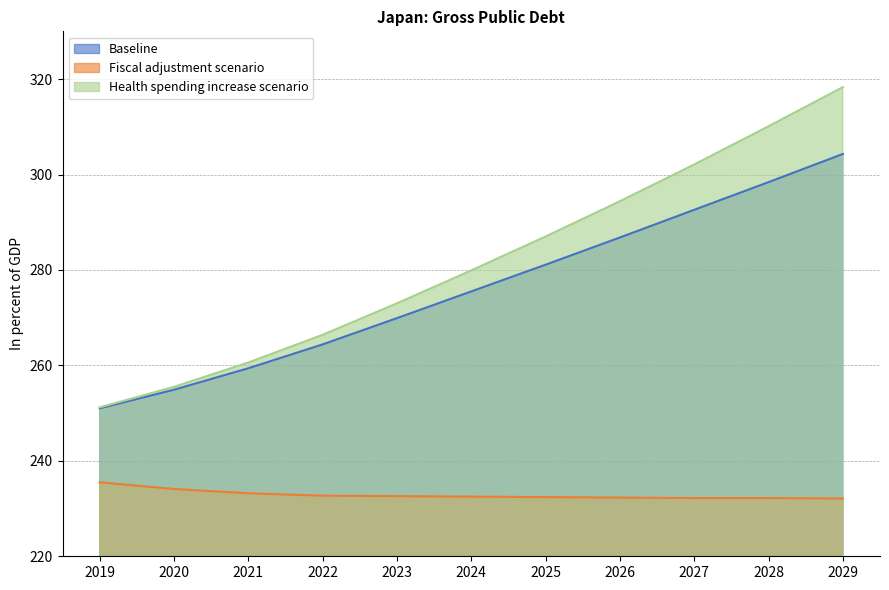

The Baseline series shows 281.1 at 2025. True or false?

True